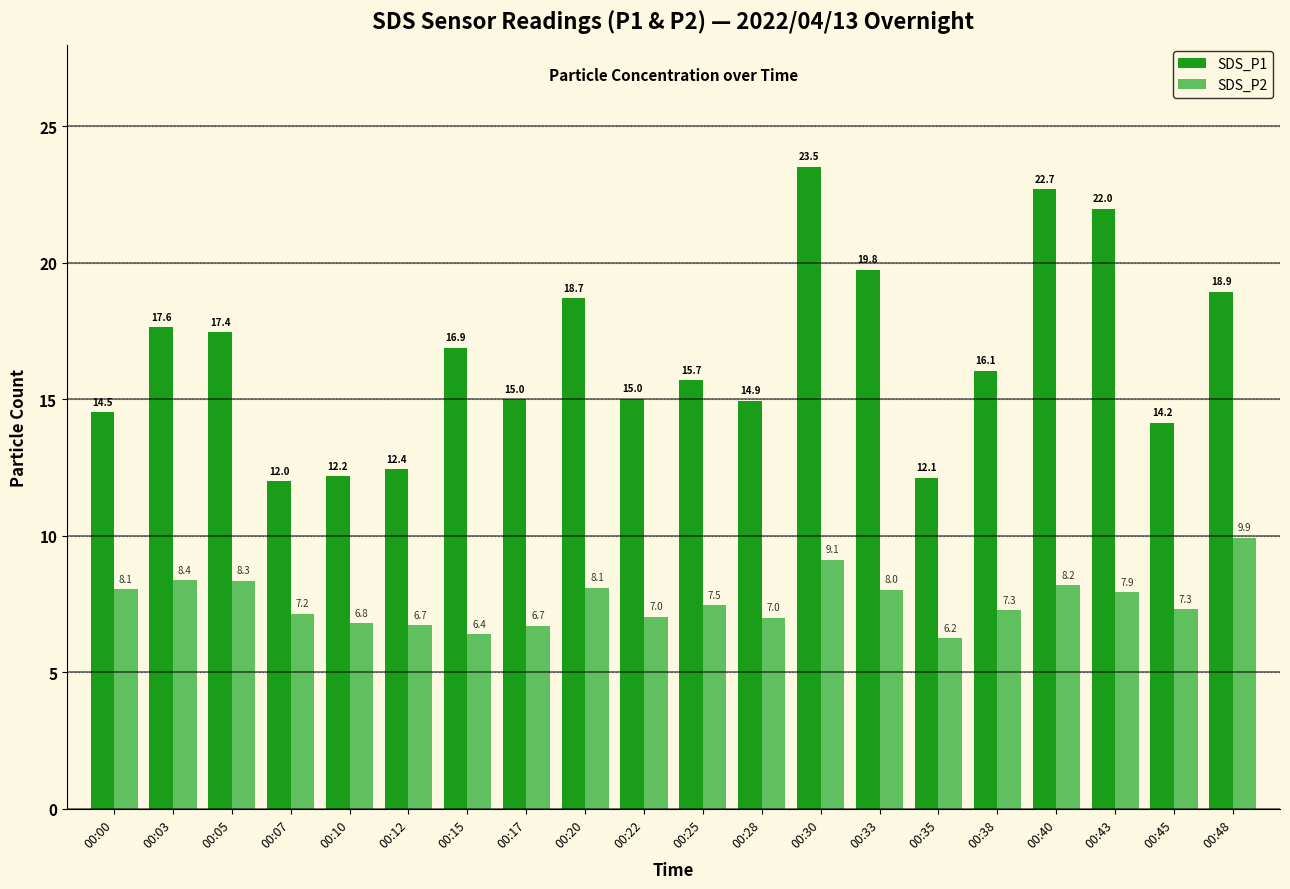

At which label is SDS_P2 closest to 8?

00:33